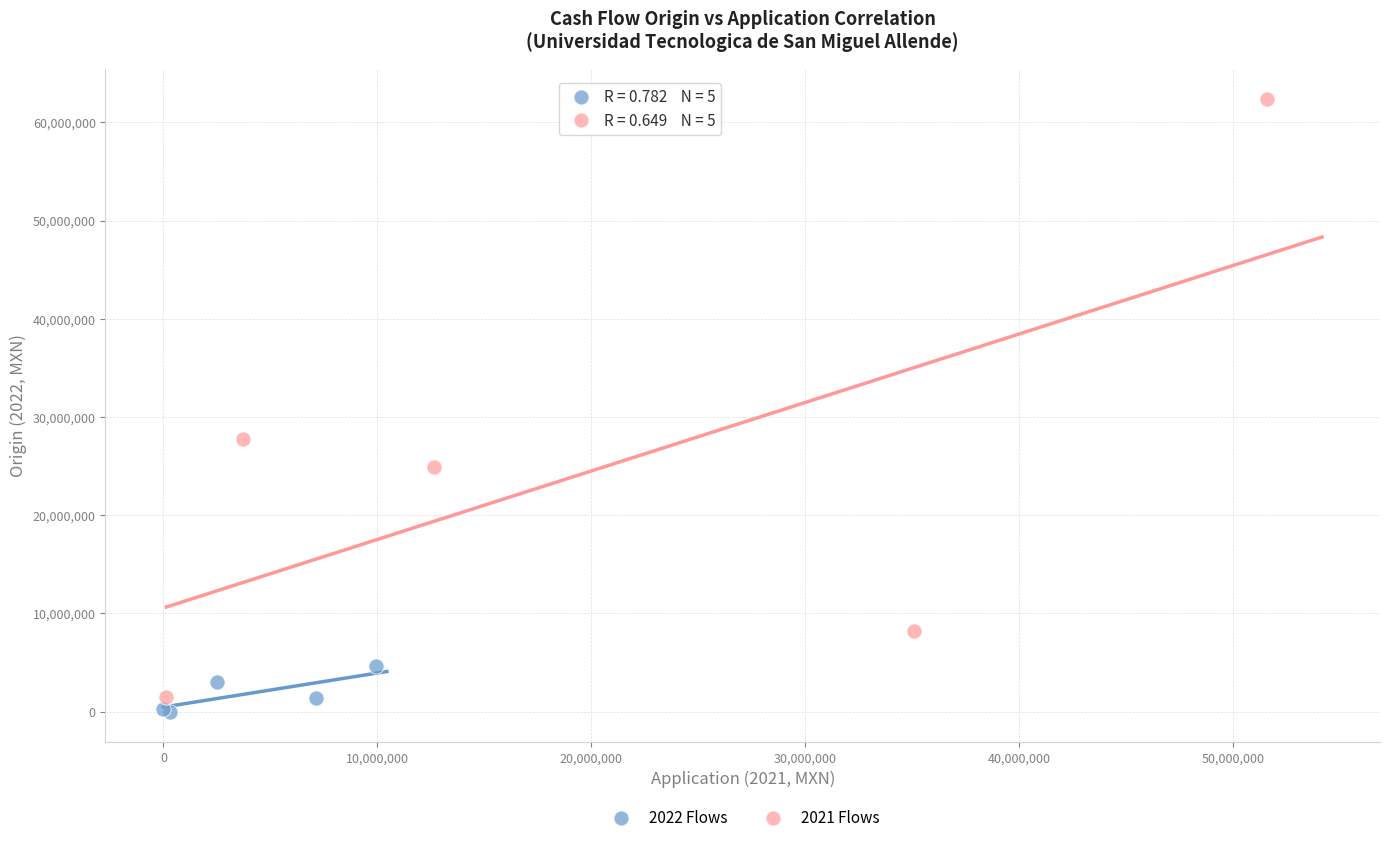

Which series reaches the maximum Y coordinate?

2021 Flows